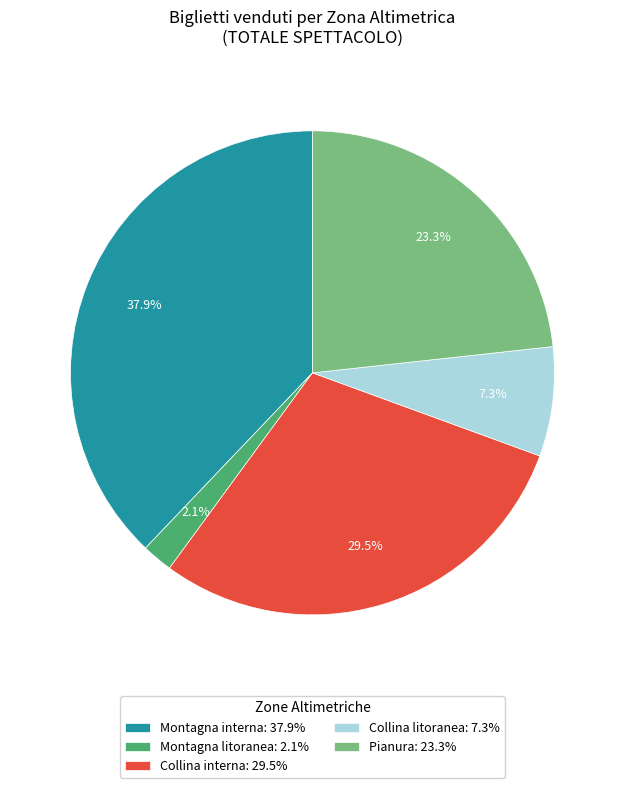

How many slices are in this pie chart?

5